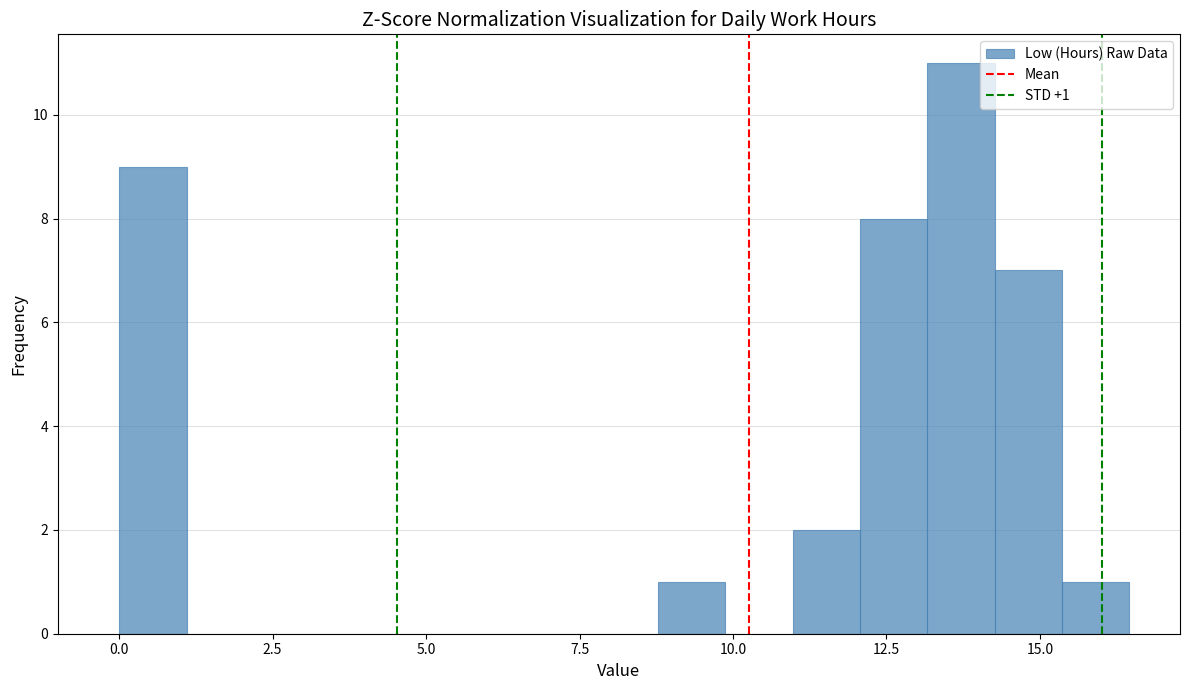

Read against the x-axis, roughly where is the centre of the tallest bar?

13.5